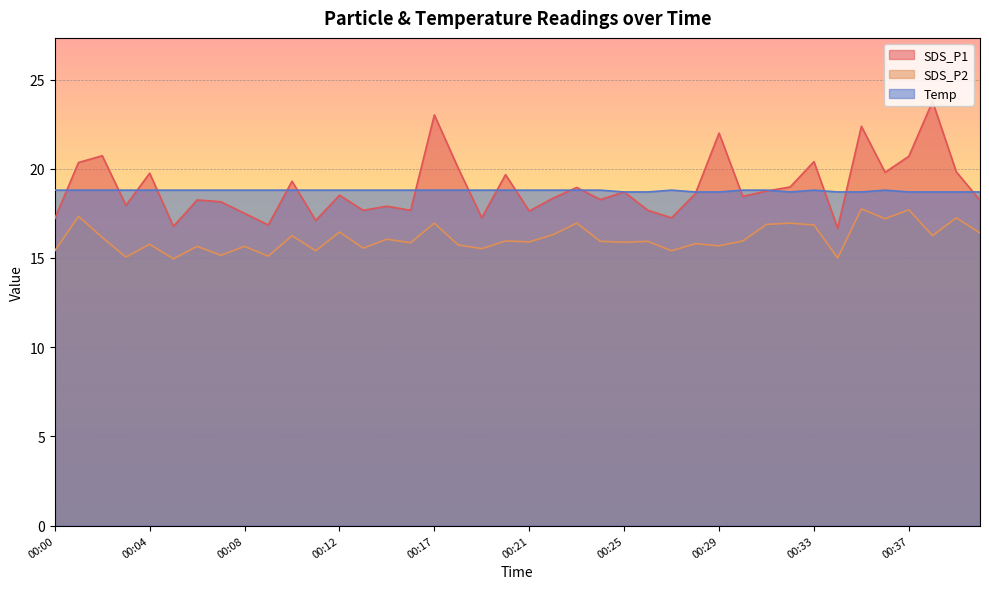

What is the difference between the SDS_P2 values at 00:26 and 00:29?

0.2